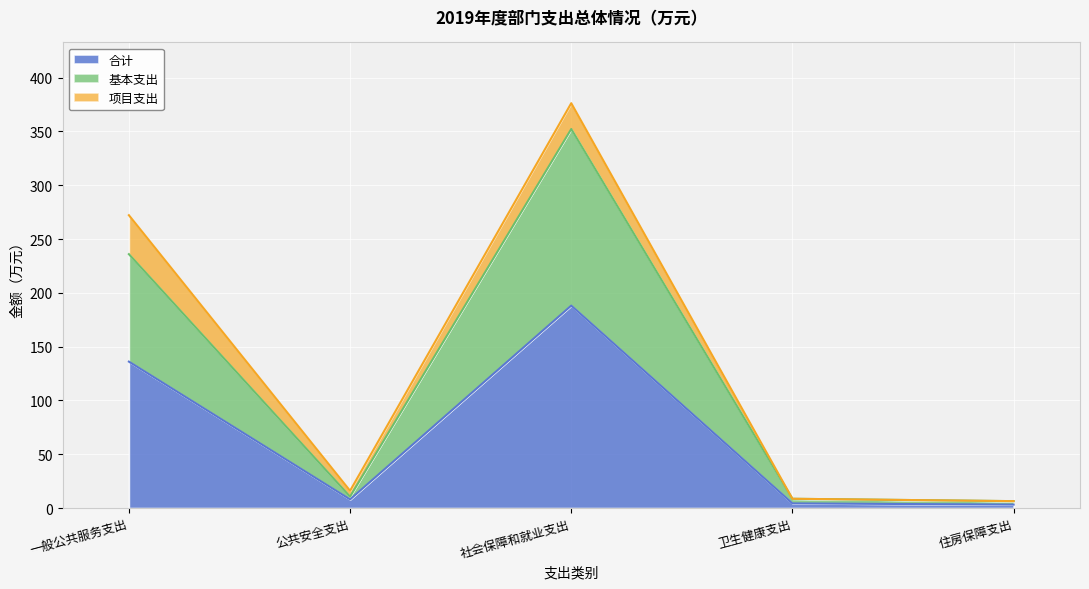

What is the total value across all series at 住房保障支出?

6.4